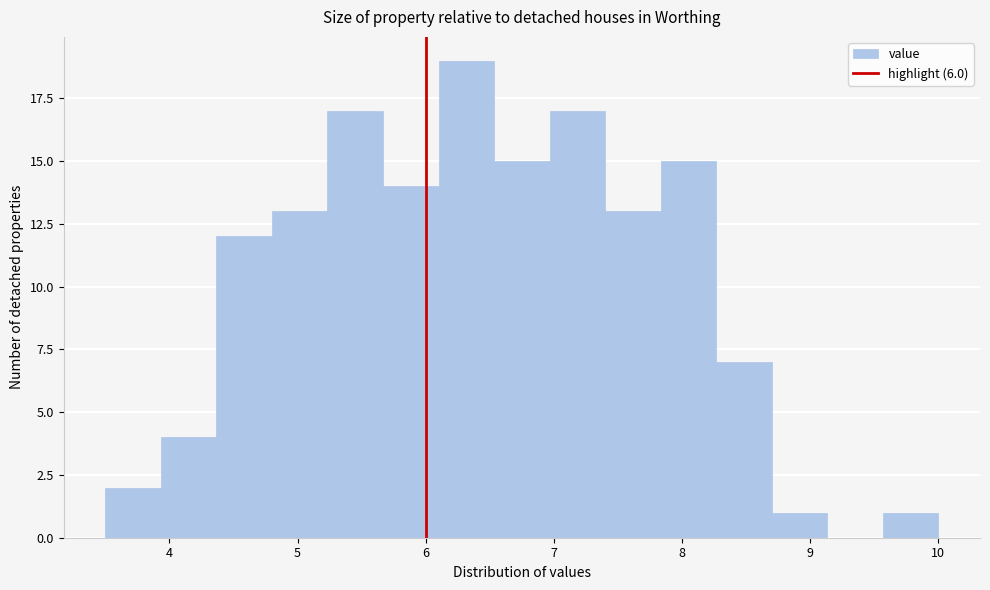

Reading left to right, list every bar in this chart as the range it spans on the x-axis followed by its height. Neither the bar edges nor the heights are printed on the chart, so give them approximately, as read against the axes.

3.5 to 3.9: 2
3.9 to 4.4: 4
4.4 to 4.8: 12
4.8 to 5.2: 13
5.2 to 5.7: 17
5.7 to 6.1: 14
6.1 to 6.5: 19
6.5 to 7.0: 15
7.0 to 7.4: 17
7.4 to 7.8: 13
7.8 to 8.3: 15
8.3 to 8.7: 7
8.7 to 9.1: 1
9.1 to 9.6: 0
9.6 to 10.0: 1